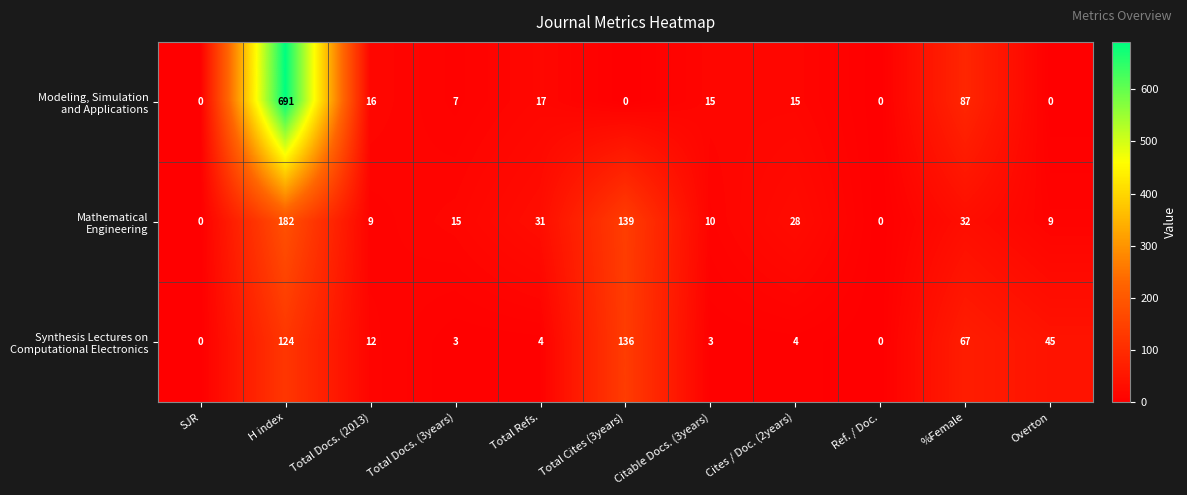

At which category does the chart reach its peak across all series?

H index